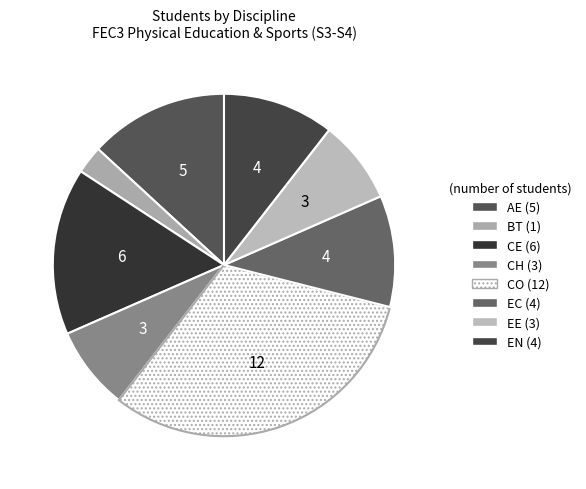

To the nearest percent, what portion does CO represent?

32%